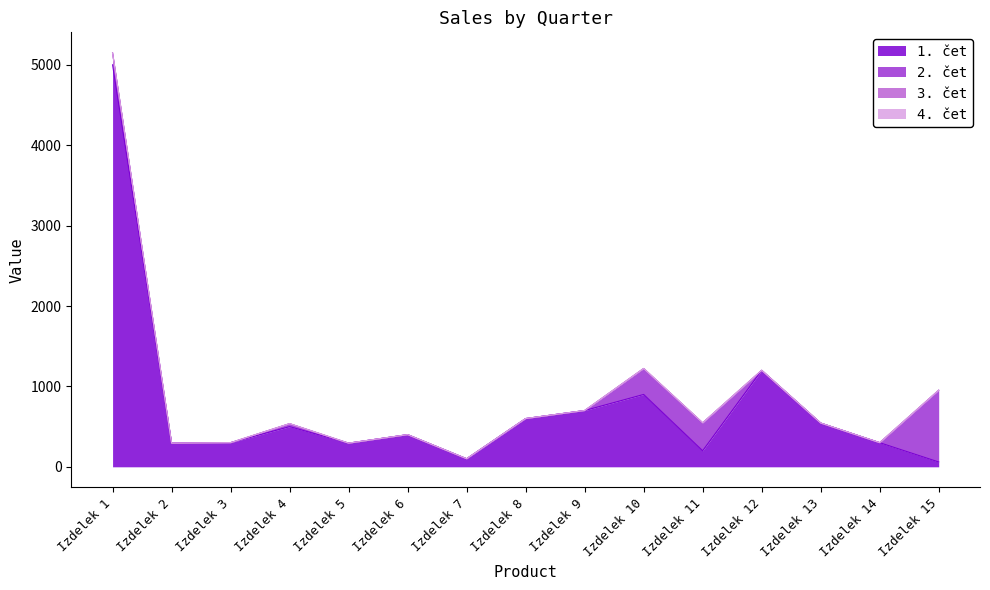

What is the maximum value shown in the chart?

5000.0